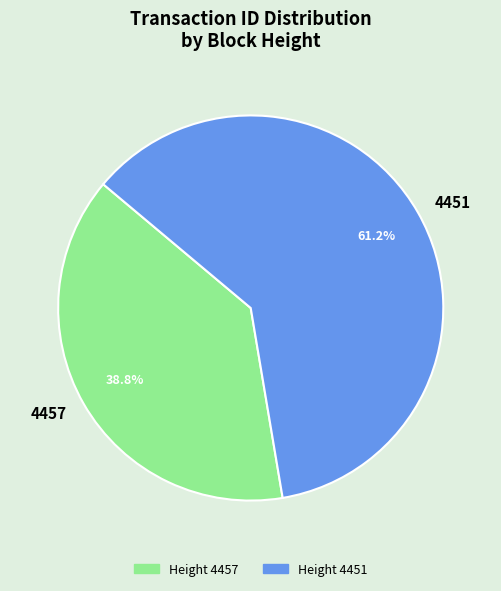

To the nearest percent, what percentage of the pie is 4457?

39%